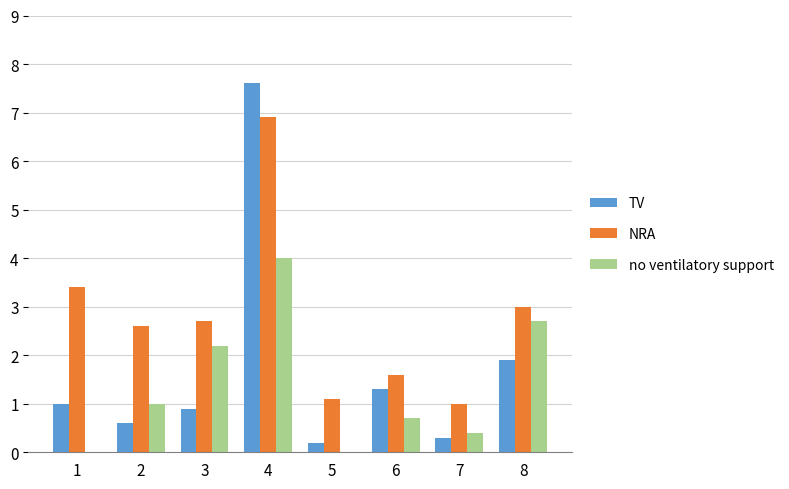

What is the average value of the TV series?

1.7